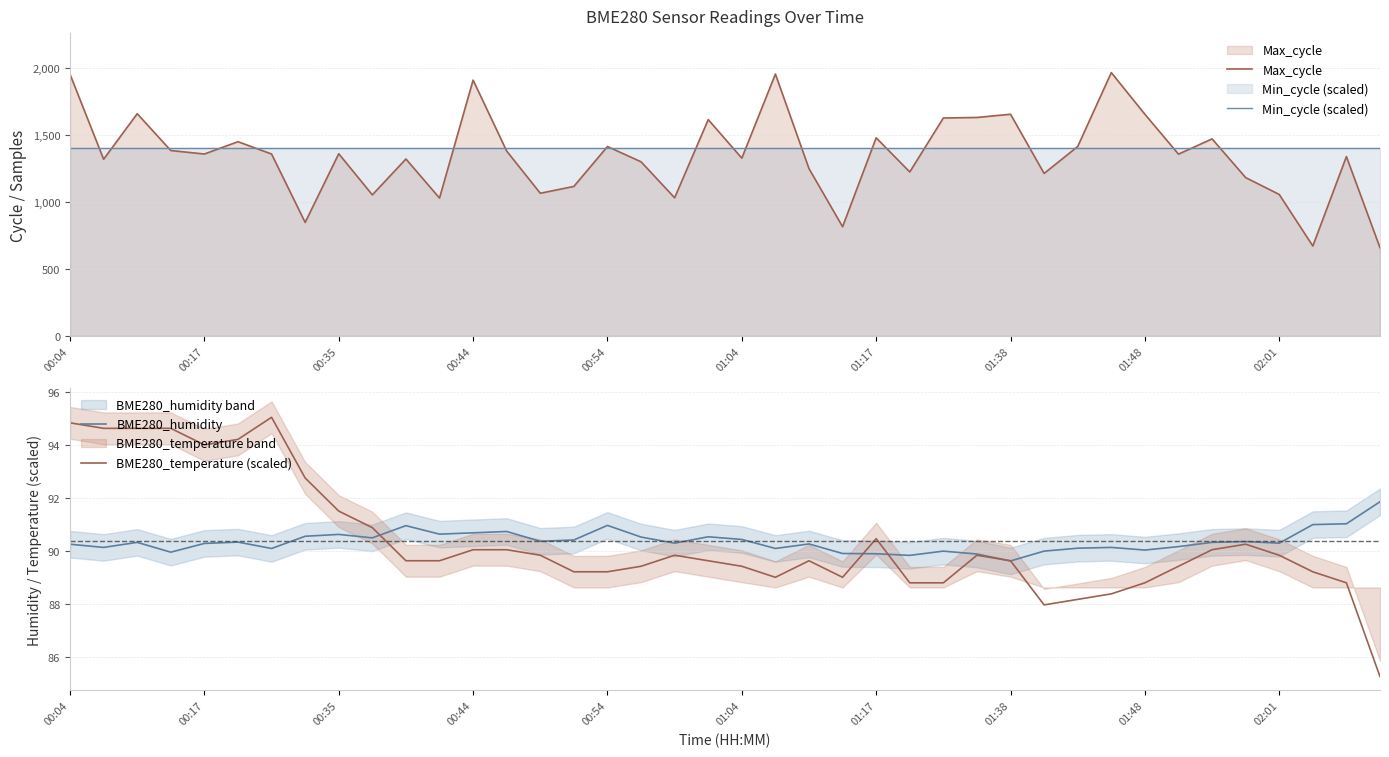

Which category has the lowest value in the BME280_temperature (scaled) series?

39